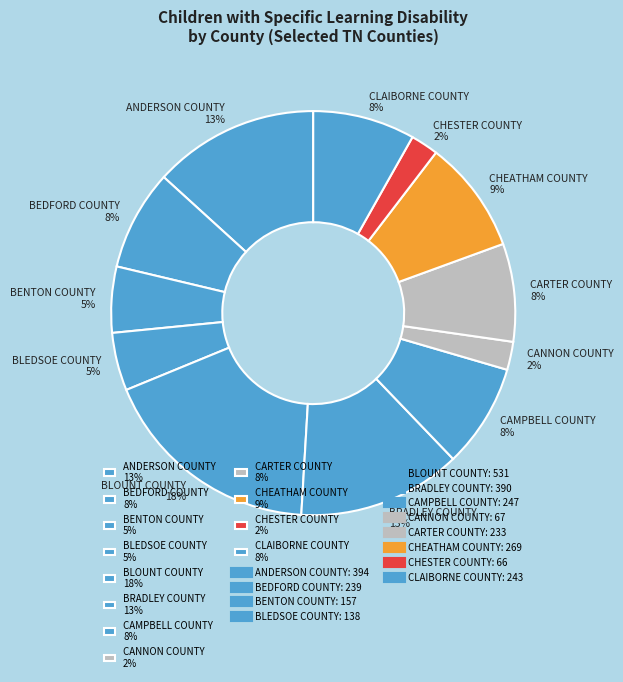

Do BENTON COUNTY 5% and BLOUNT COUNTY 18% together represent more than half of the pie?

No